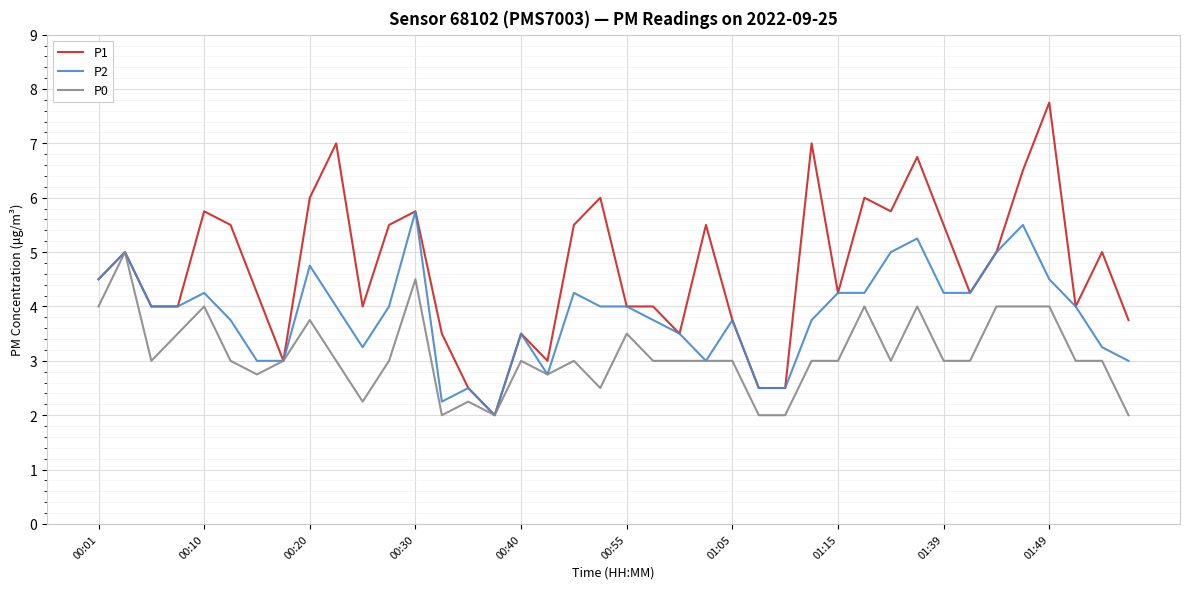

Which series has the largest range (max minus min)?

P1